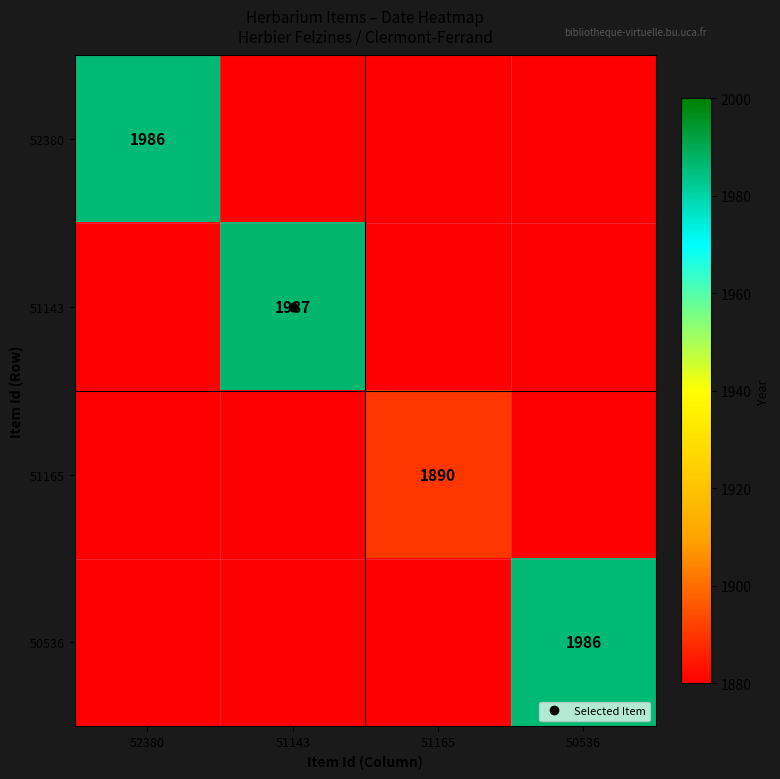

At which label does 51165 reach its minimum?

52380